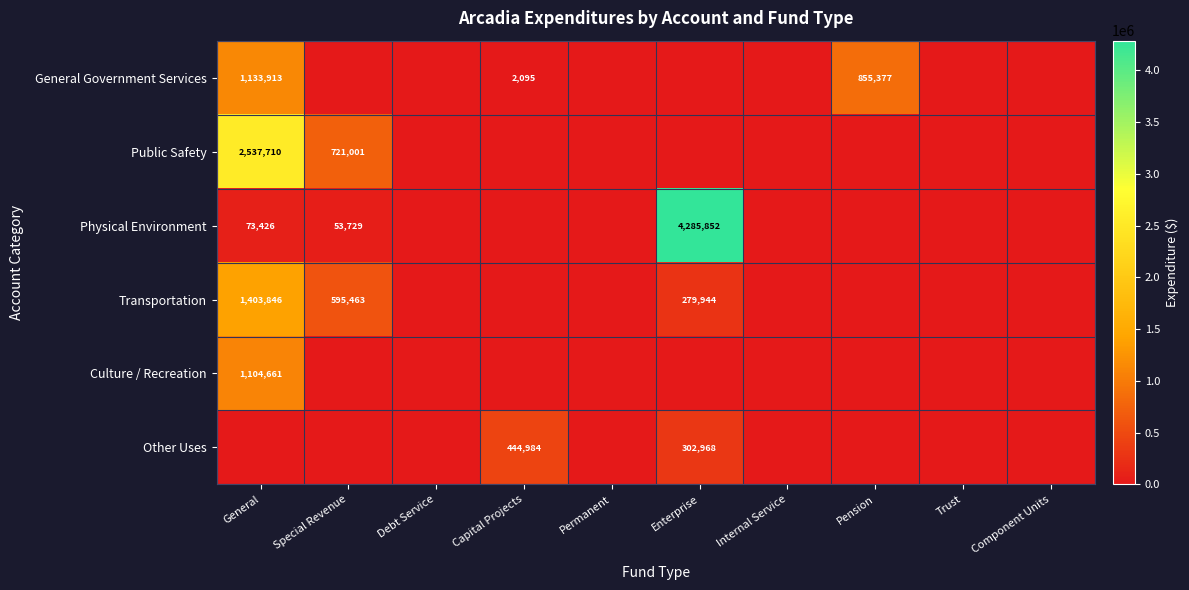

The value of Physical Environment at Special Revenue is 12046. True or false?

False